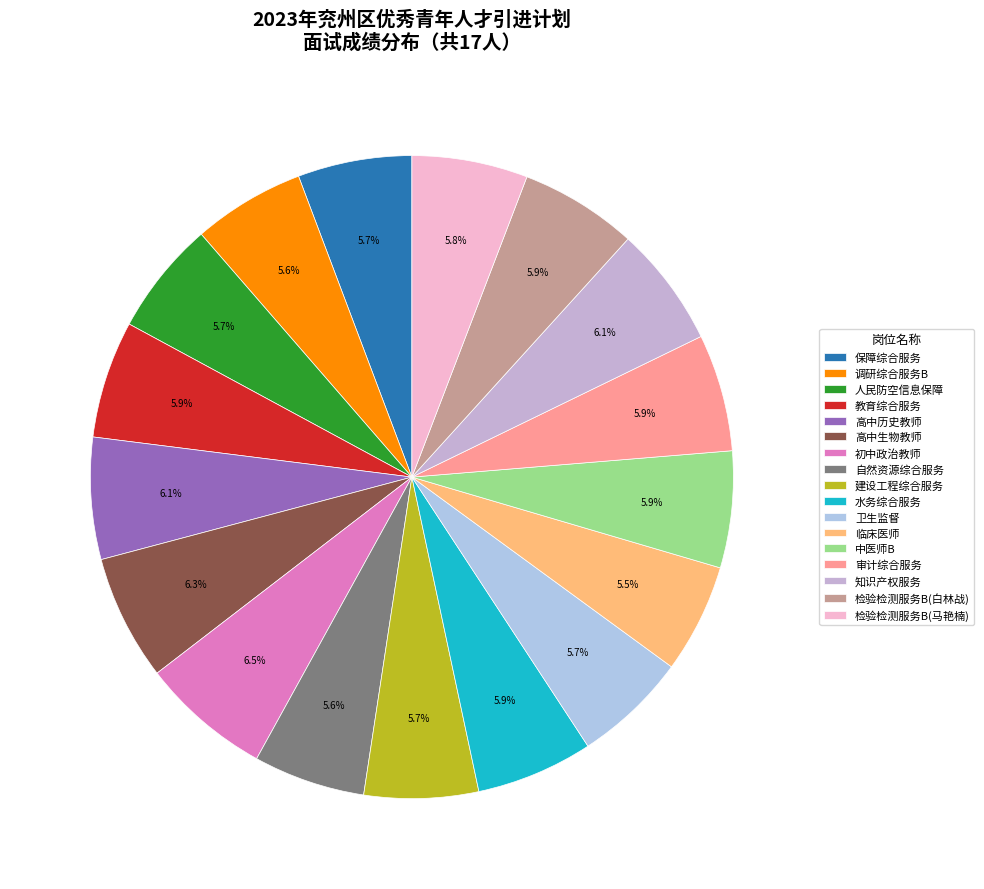

To the nearest percent, what portion does 知识产权服务 represent?

6%